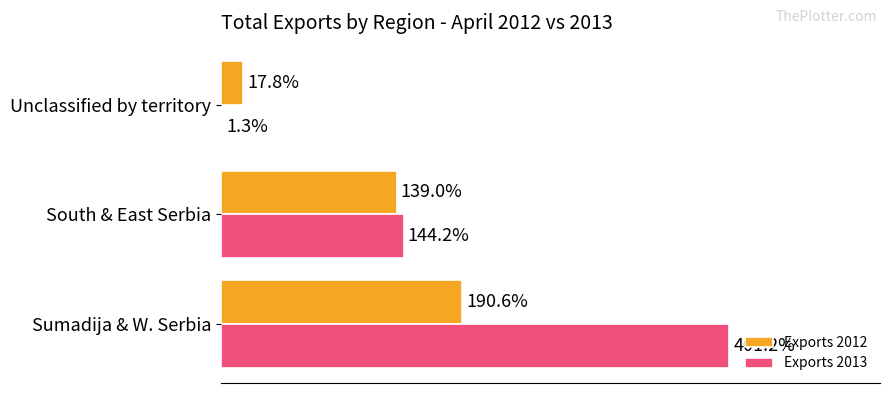

Which series has the largest total across all categories?

Exports 2013